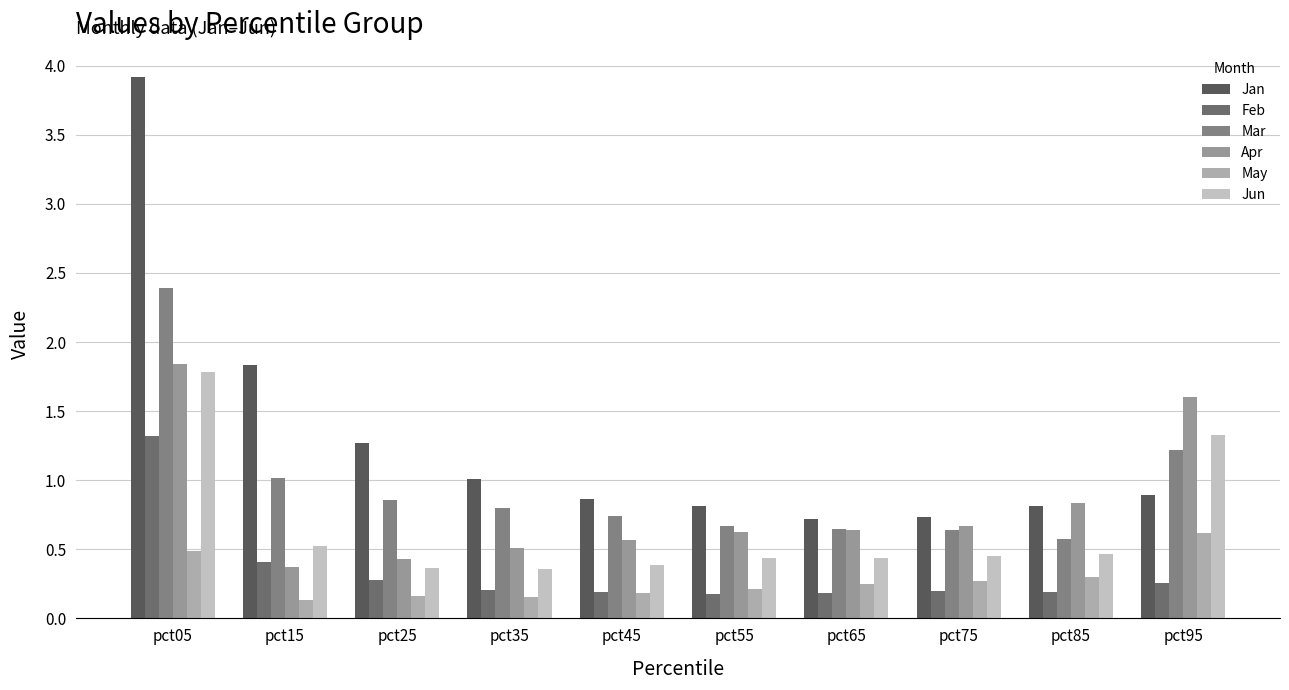

What is the difference between the highest and lowest values at pct25?

1.1